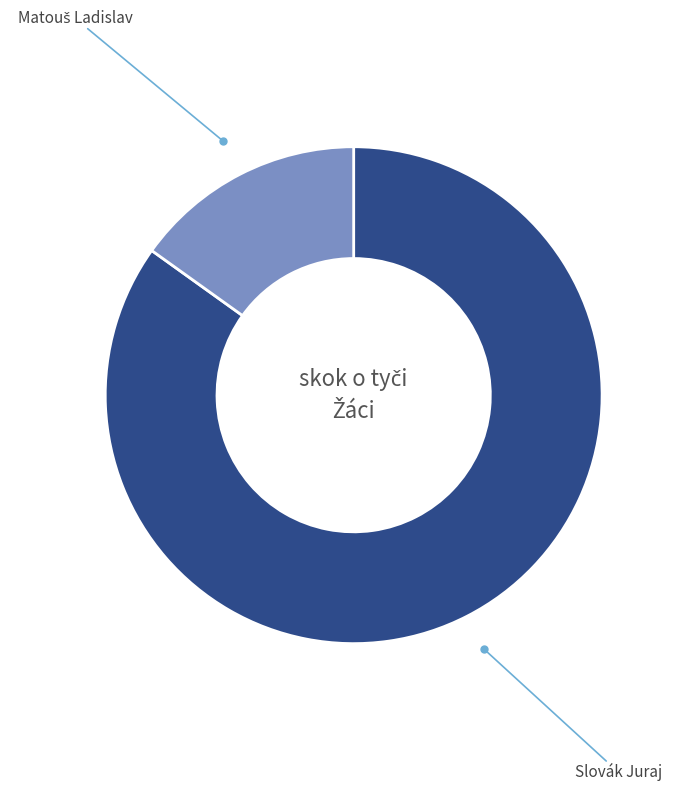

How many slices are in this pie chart?

2